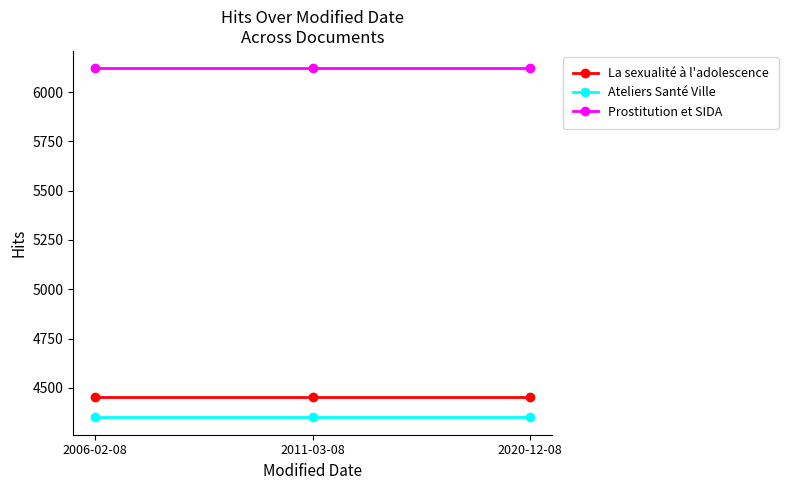

What is the difference between the highest and lowest values at 2020-12-08?

1769